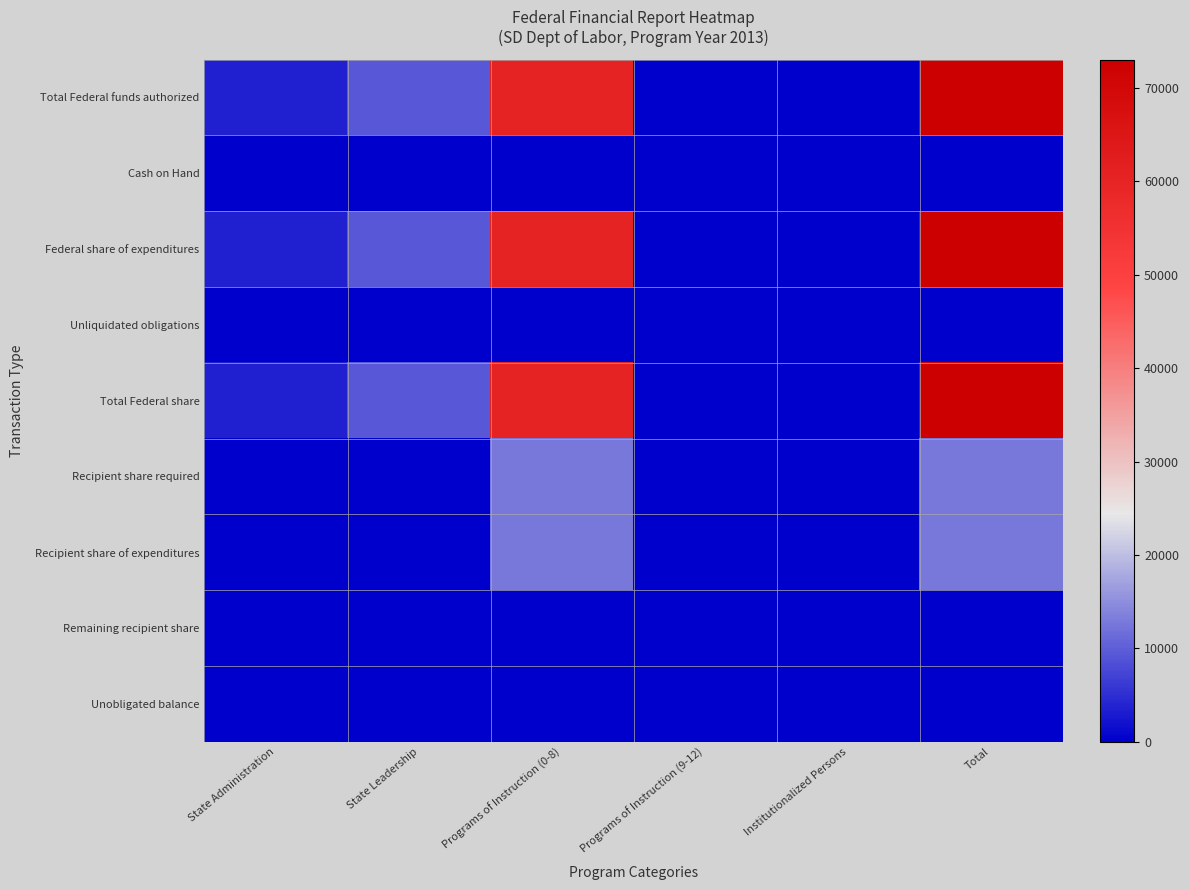

Between Programs of Instruction (0-8) and Programs of Instruction (9-12), which series saw the biggest shift?

Total Federal funds authorized